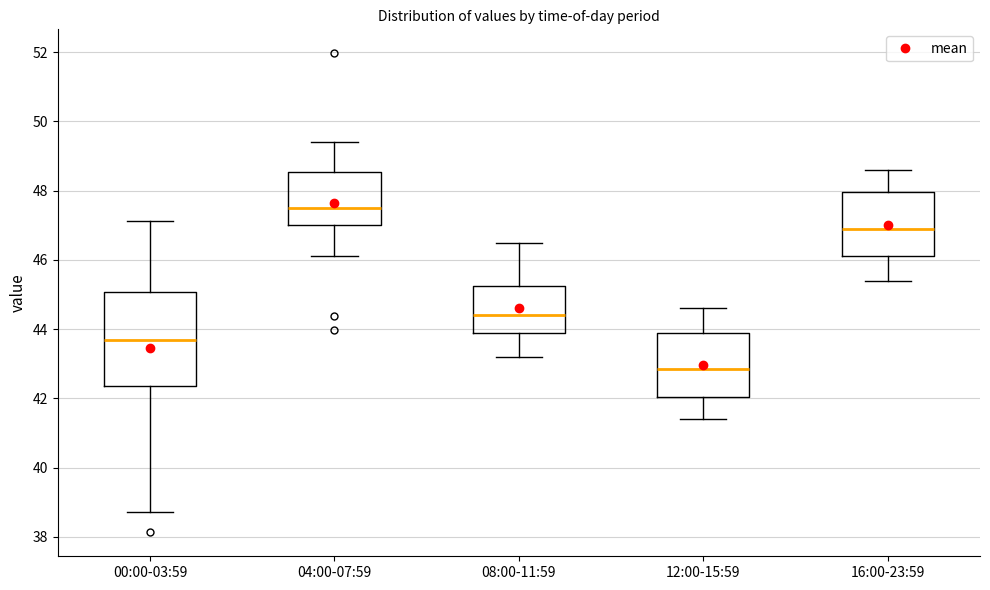

Which box has the highest median line?

04:00-07:59